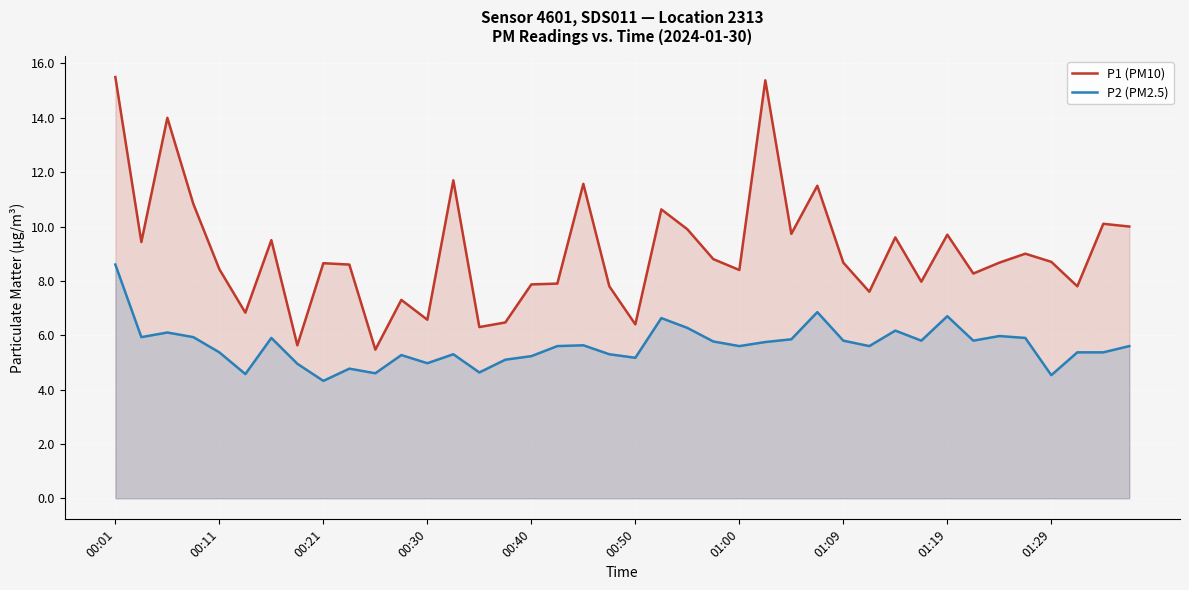

Reading left to right, what are all the values shown in this chart?

P1 (PM10): 15.5	9.4	14.0	10.8	8.4	6.8	9.5	5.6	8.7	8.6	5.5	7.3	6.6	11.7	6.3	6.5	7.9	7.9	11.6	7.8	6.4	10.6	9.9	8.8	8.4	15.4	9.7	11.5	8.7	7.6	9.6	8.0	9.7	8.3	8.7	9.0	8.7	7.8	10.1	10.0
P2 (PM2.5): 8.6	5.9	6.1	5.9	5.4	4.6	5.9	5.0	4.3	4.8	4.6	5.3	5.0	5.3	4.6	5.1	5.2	5.6	5.6	5.3	5.2	6.6	6.3	5.8	5.6	5.8	5.8	6.8	5.8	5.6	6.2	5.8	6.7	5.8	6.0	5.9	4.5	5.4	5.4	5.6